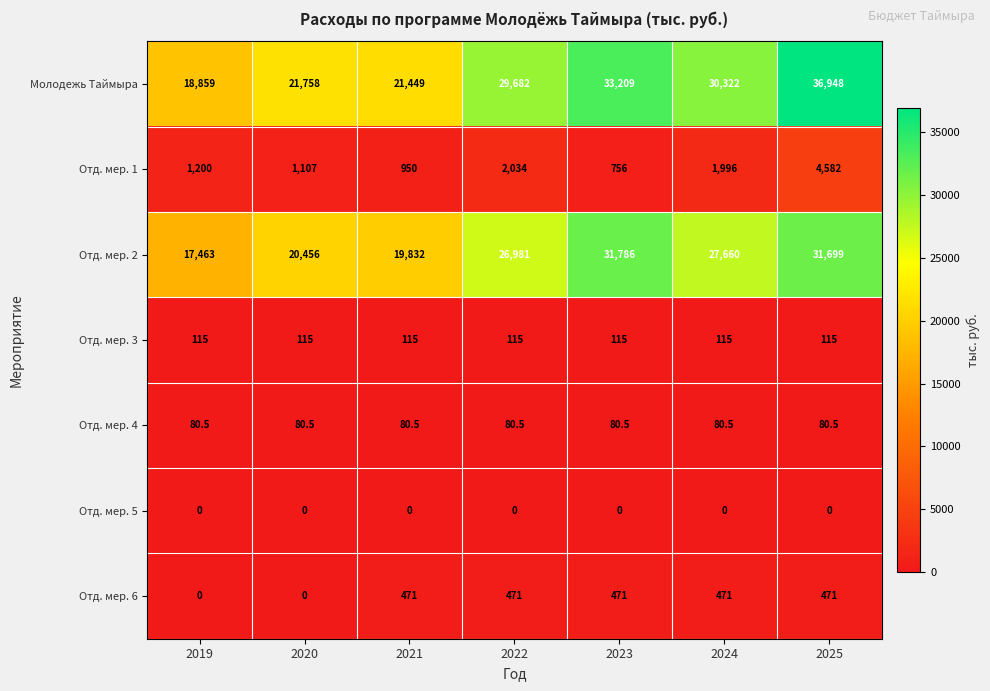

Which series has the largest range (max minus min)?

Молодежь Таймыра